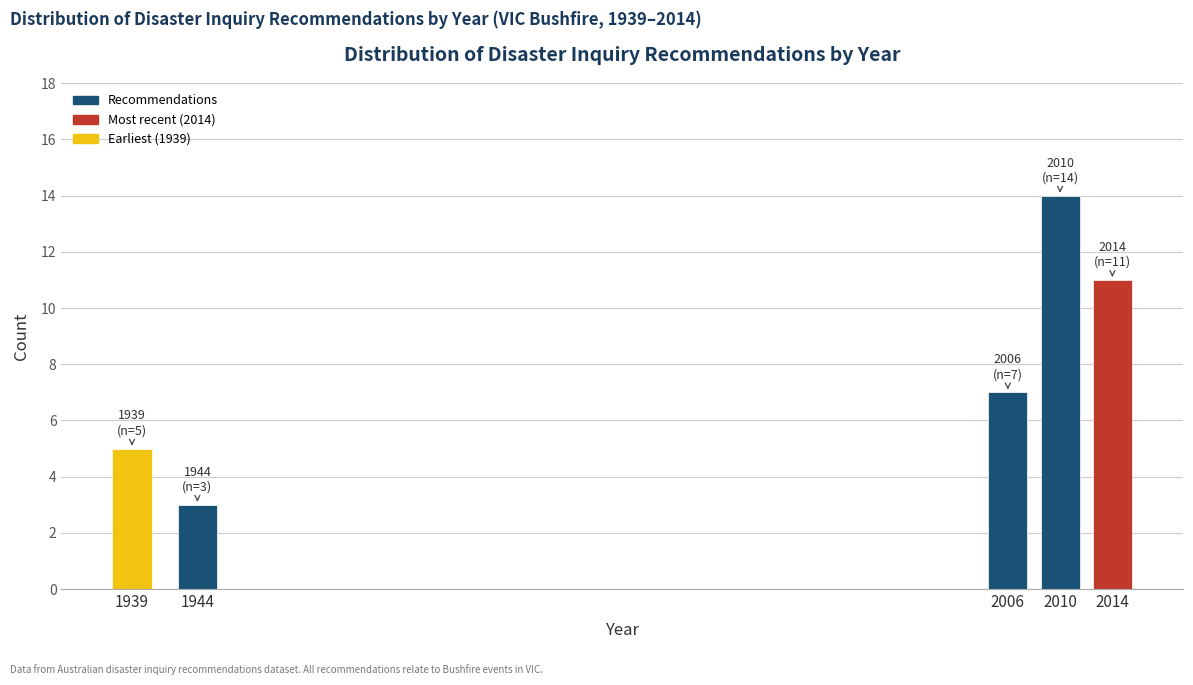

Reading left to right, extract all data points from this chart.

1939=5	1944=3	2006=7	2010=14	2014=11